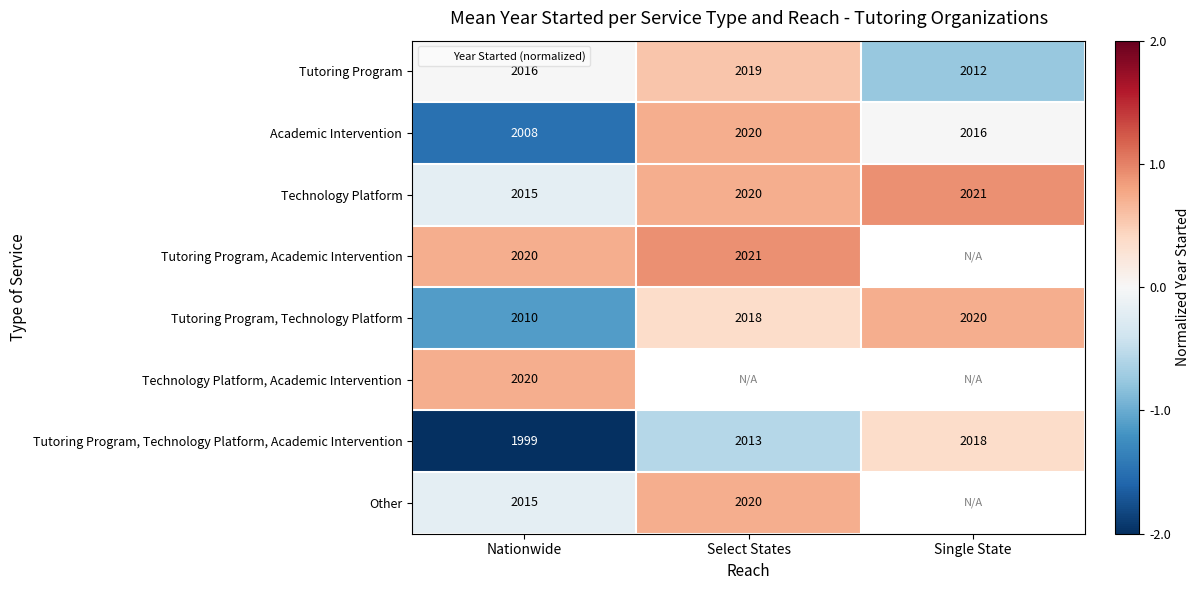

Which category has the lowest value across all series?

Nationwide